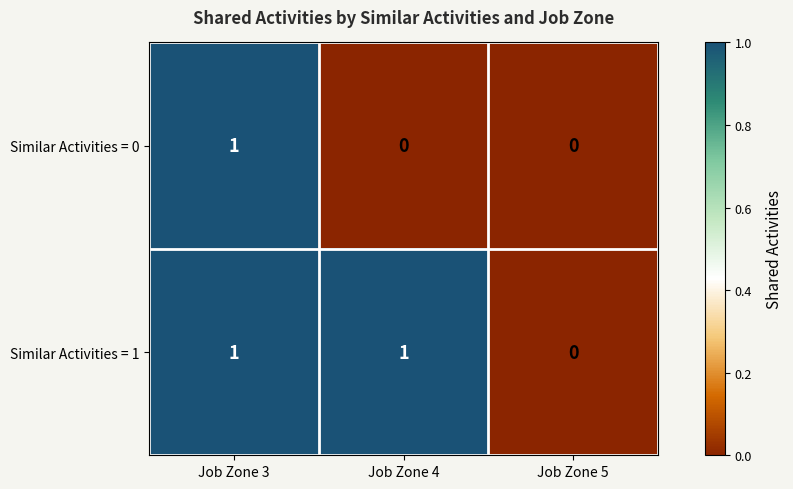

How many series are shown in this chart?

2